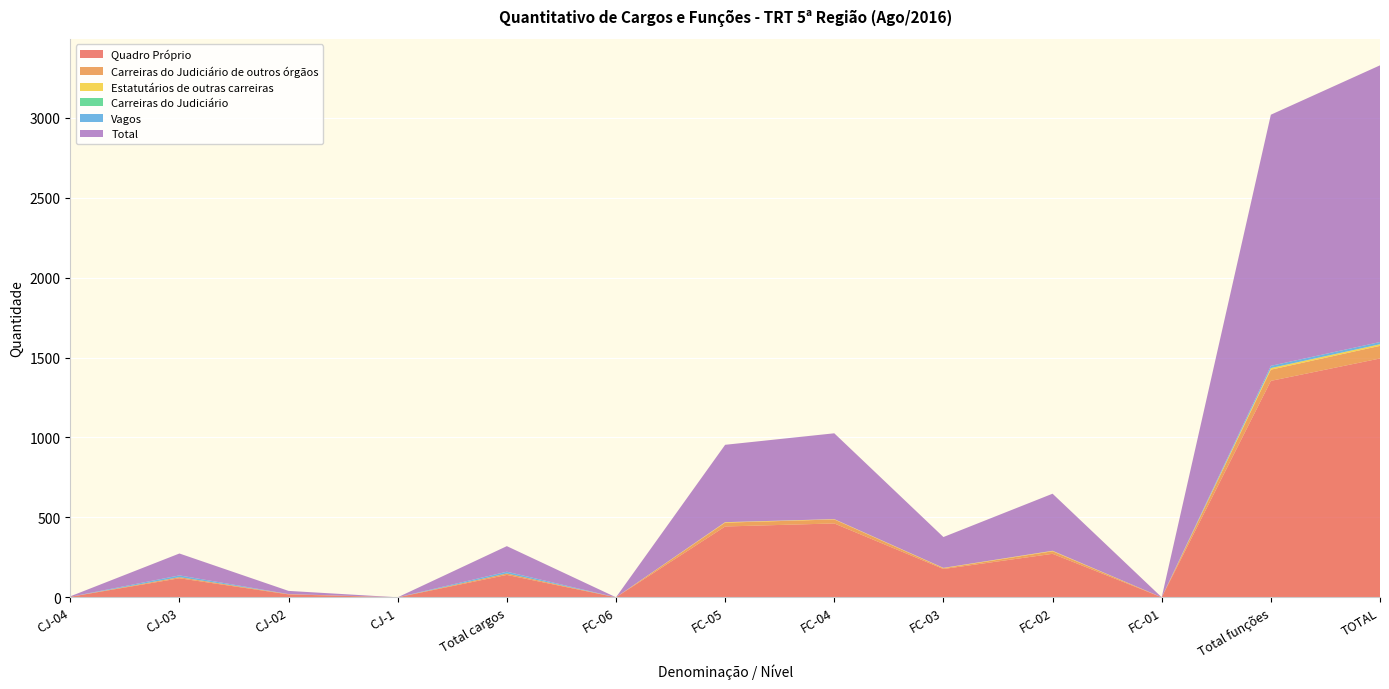

Reading right to left, what are all the values shown in this chart?

Quadro Próprio: TOTAL=1494	Total funções=1354	FC-01=0	FC-02=272	FC-03=177	FC-04=462	FC-05=443	FC-06=0	Total cargos=140	CJ-1=0	CJ-02=18	CJ-03=119	CJ-04=3
Carreiras do Judiciário de outros órgãos: TOTAL=79	Total funções=70	FC-01=0	FC-02=16	FC-03=5	FC-04=25	FC-05=24	FC-06=0	Total cargos=9	CJ-1=0	CJ-02=2	CJ-03=7	CJ-04=0
Estatutários de outras carreiras: TOTAL=10	Total funções=10	FC-01=0	FC-02=3	FC-03=2	FC-04=2	FC-05=3	FC-06=0	Total cargos=0	CJ-1=0	CJ-02=0	CJ-03=0	CJ-04=0
Carreiras do Judiciário: TOTAL=0	Total funções=0	FC-01=0	FC-02=0	FC-03=0	FC-04=0	FC-05=0	FC-06=0	Total cargos=0	CJ-1=0	CJ-02=0	CJ-03=0	CJ-04=0
Vagos: TOTAL=14	Total funções=14	FC-01=0	FC-02=0	FC-03=0	FC-04=0	FC-05=0	FC-06=0	Total cargos=11	CJ-1=0	CJ-02=0	CJ-03=11	CJ-04=0
Total: TOTAL=1731	Total funções=1571	FC-01=0	FC-02=357	FC-03=193	FC-04=537	FC-05=484	FC-06=0	Total cargos=160	CJ-1=0	CJ-02=20	CJ-03=137	CJ-04=3